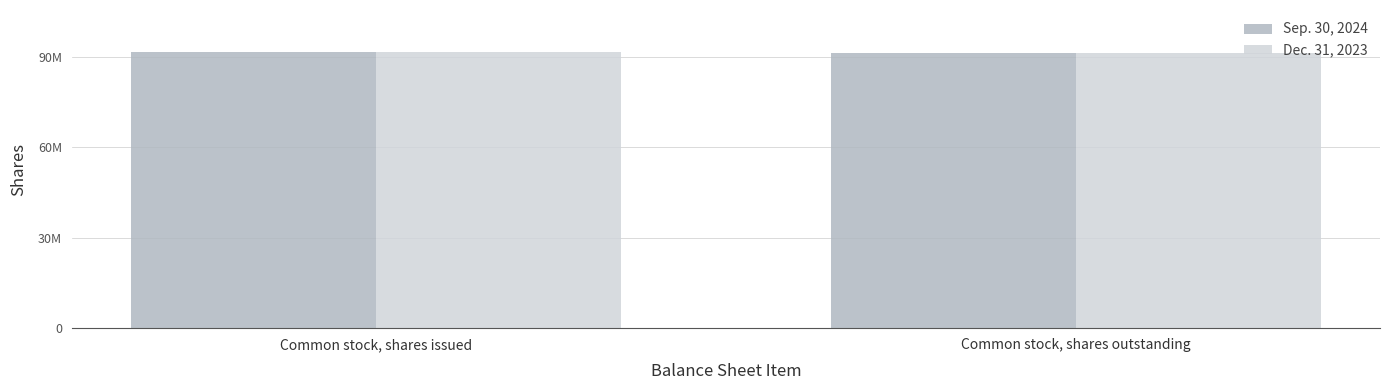

What is the highest value of the Dec. 31, 2023 series?

91757352